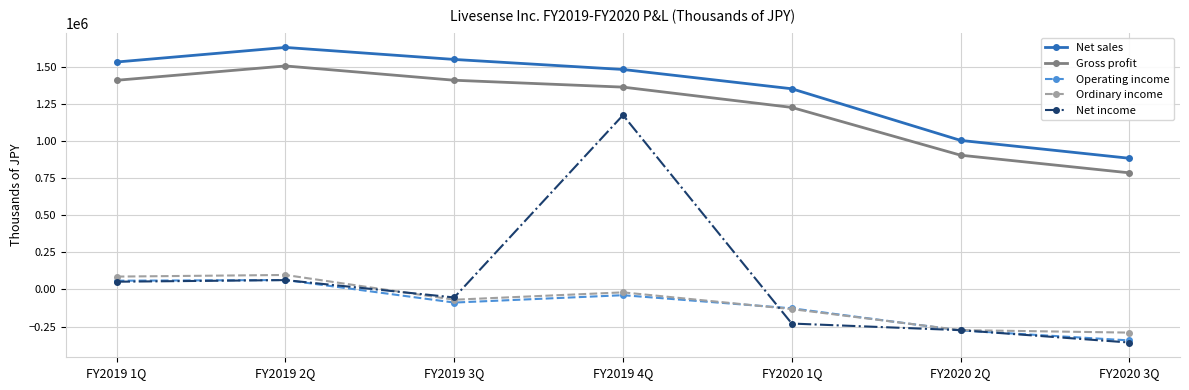

How many categories are shown in the chart?

7